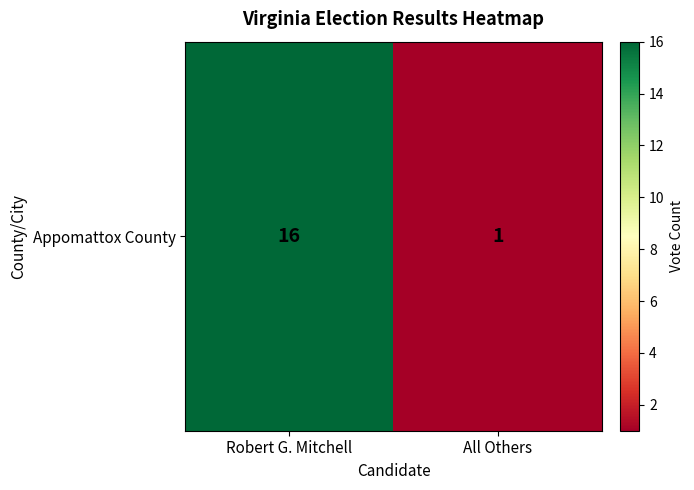

What is the ratio of the value at Robert G. Mitchell to the value at All Others?

16.0